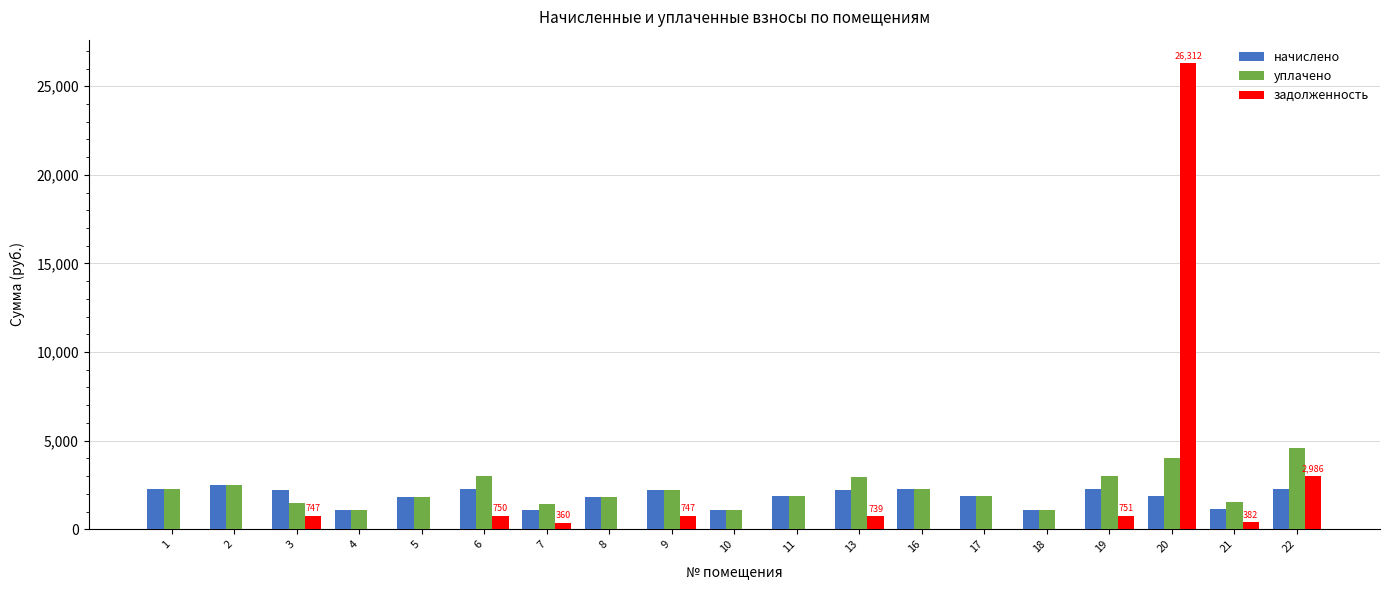

The value of задолженность at 6 is 749.7. True or false?

True